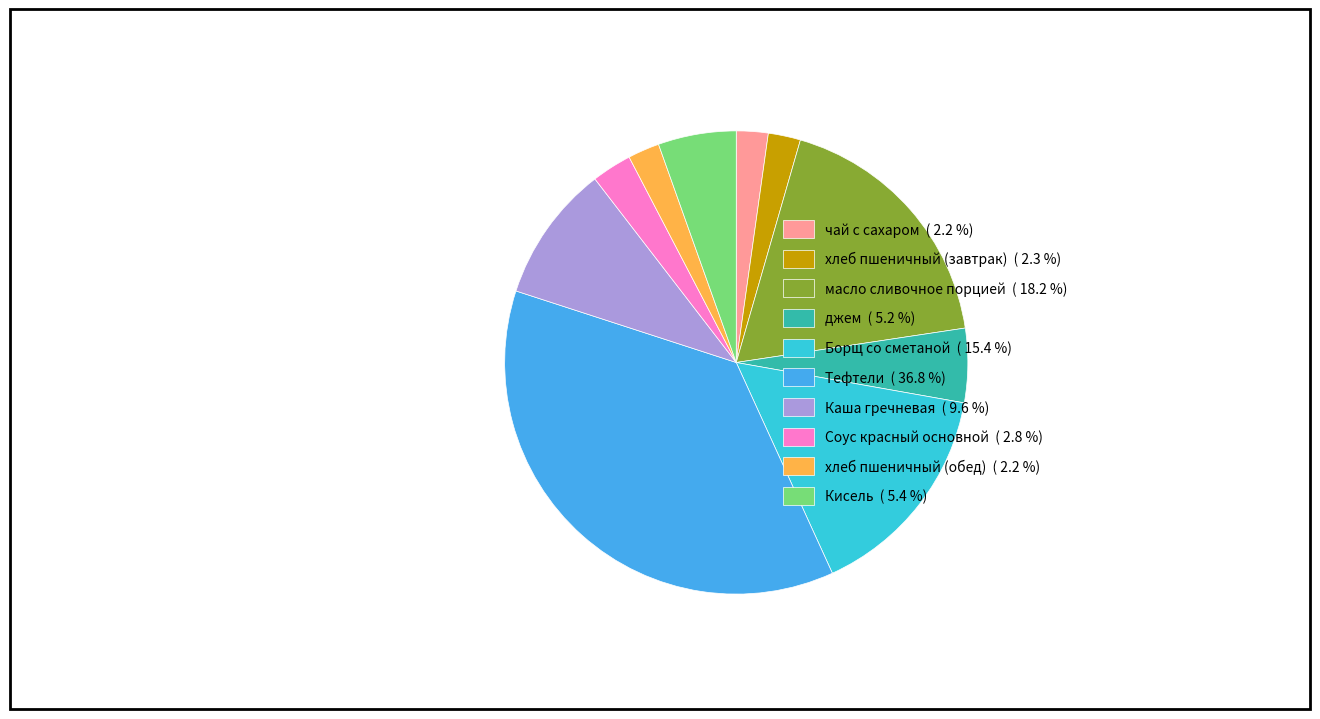

Which slice is the largest?

Тефтели